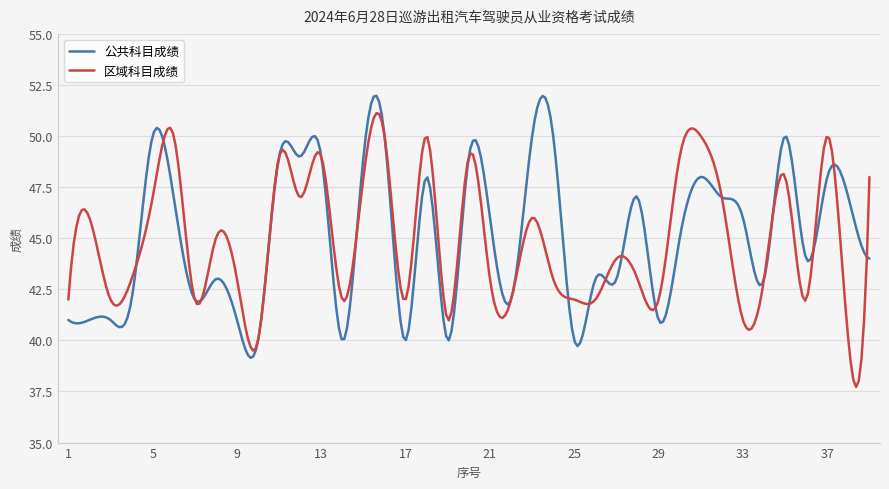

What is the greatest value displayed?

52.0